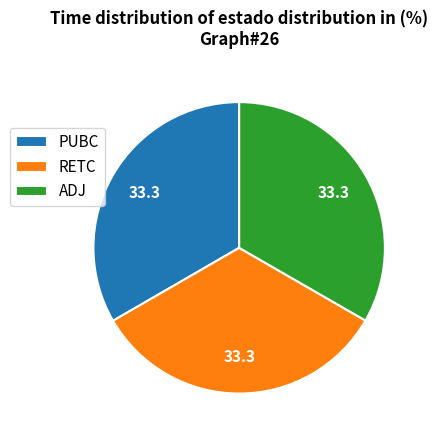

The PUBC slice represents 33% of the pie. True or false?

True